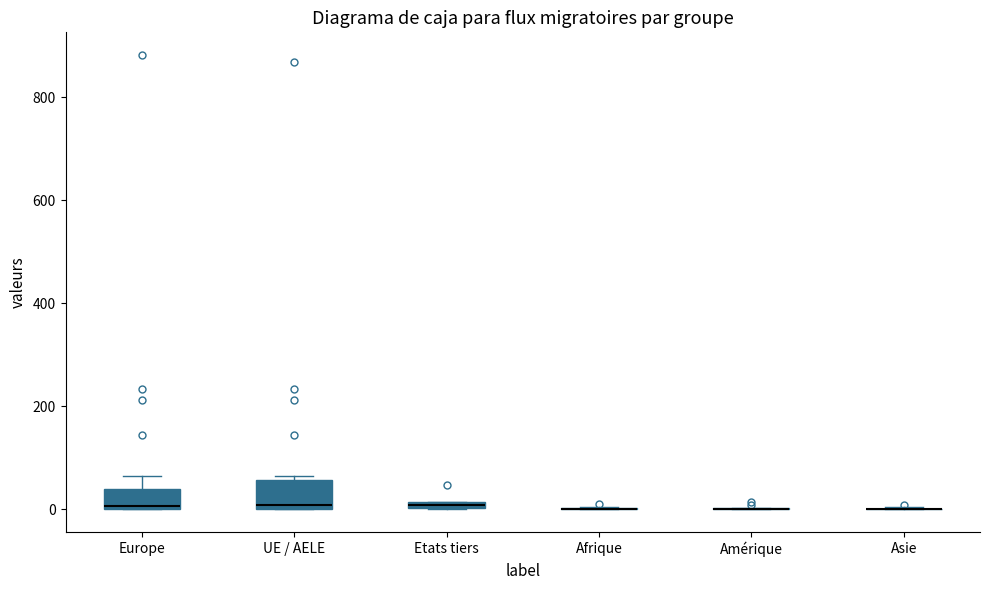

Where does the upper whisker of the box for Europe end on the y-axis? The values are not printed on the chart, so give them approximately, as read against the axis.

60